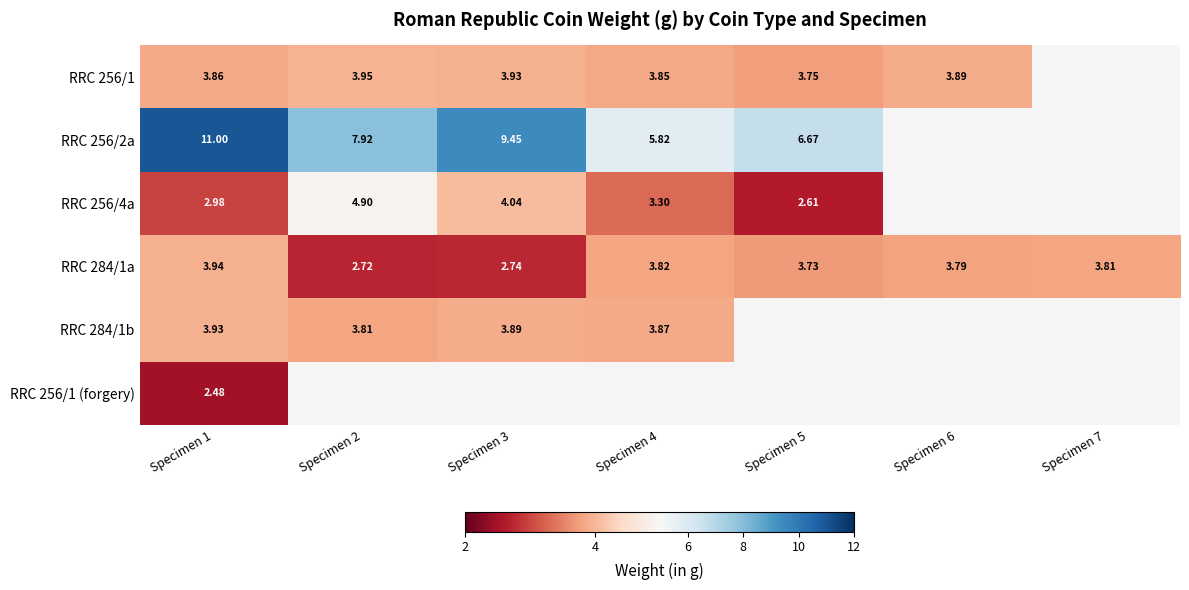

Between Specimen 1 and Specimen 2, which series saw the biggest shift?

RRC 256/2a